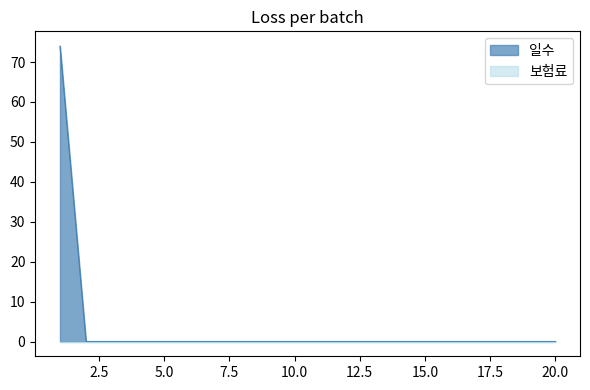

Reading left to right, extract all data points from this chart.

74	0	0	0	0	0	0	0	0	0	0	0	0	0	0	0	0	0	0	0